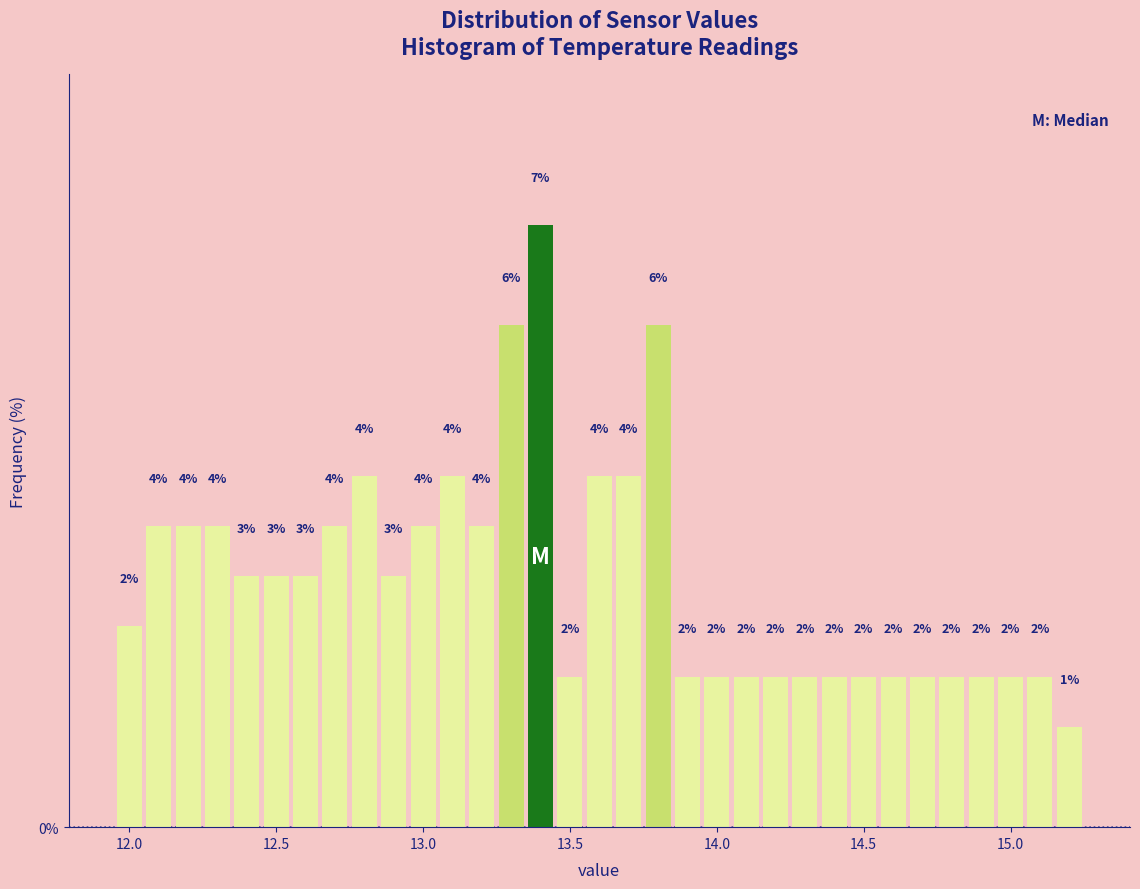

Read against the x-axis, roughly where is the centre of the tallest bar?

13.40